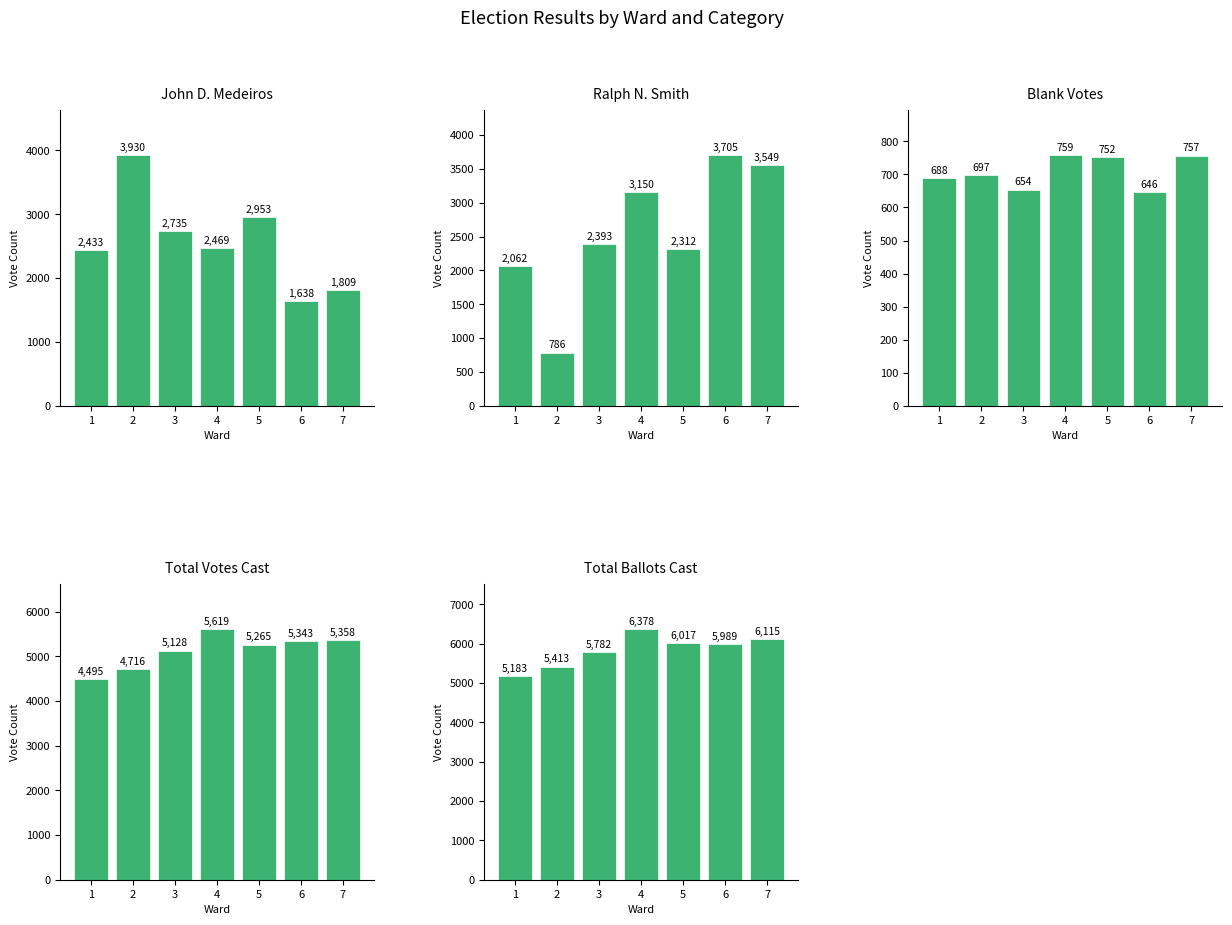

What are all the series names shown in the legend?

John D. Medeiros, Ralph N. Smith, Blank Votes, Total Votes Cast, Total Ballots Cast